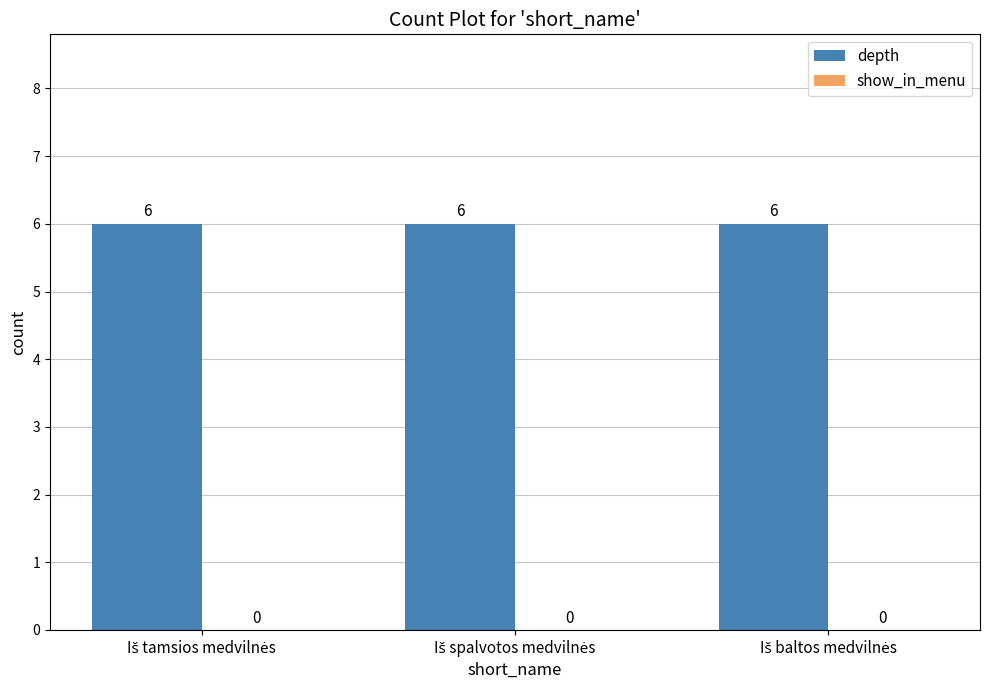

How many groups of bars are there?

3